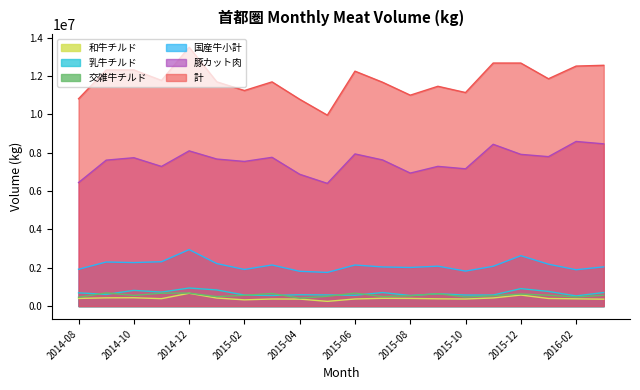

What is the label of the 16th point from the right?

2014-12